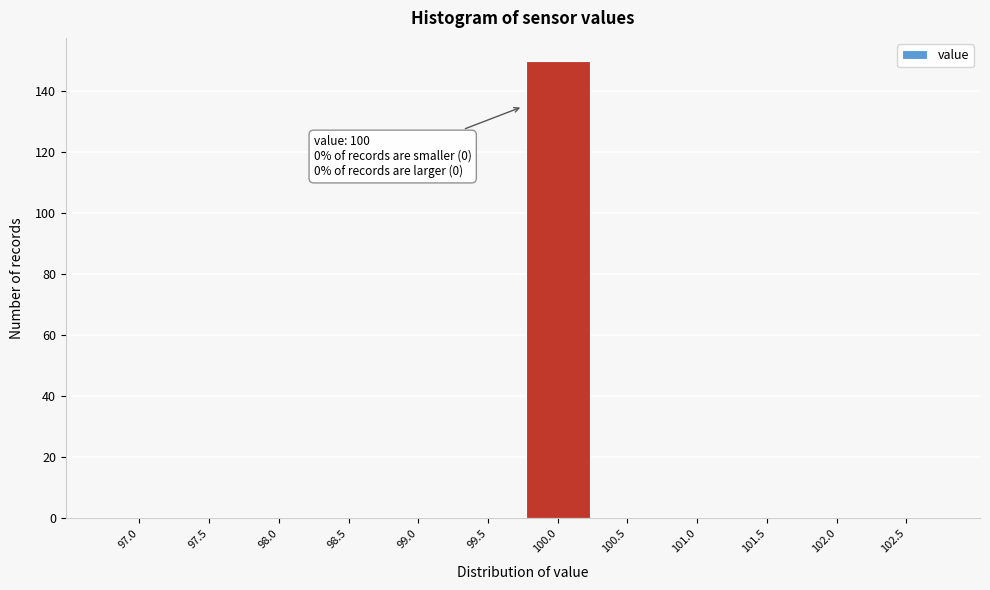

Reading right to left, what are all the values shown in this chart?

102.5=0	102.0=0	101.5=0	101.0=0	100.5=0	100.0=150	99.5=0	99.0=0	98.5=0	98.0=0	97.5=0	97.0=0